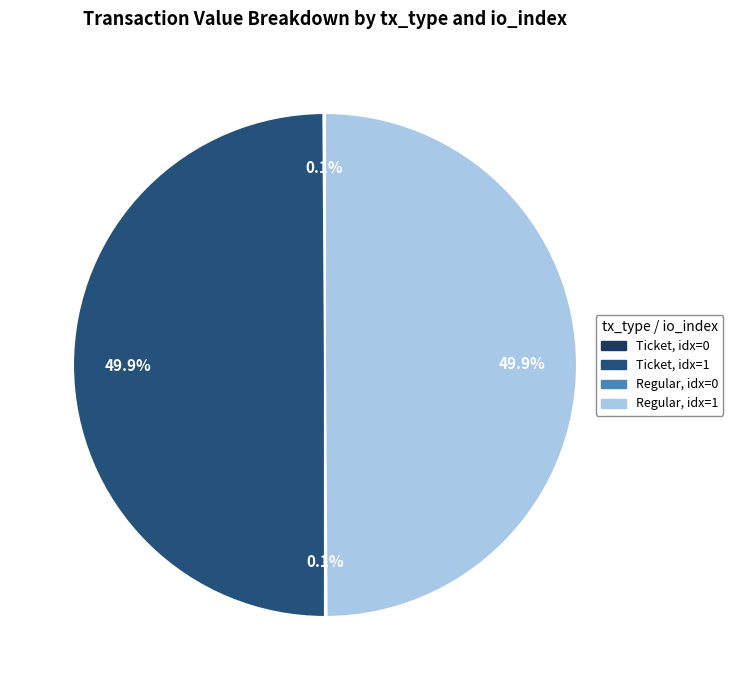

Which category has the smallest portion of the pie?

Ticket io_index=0